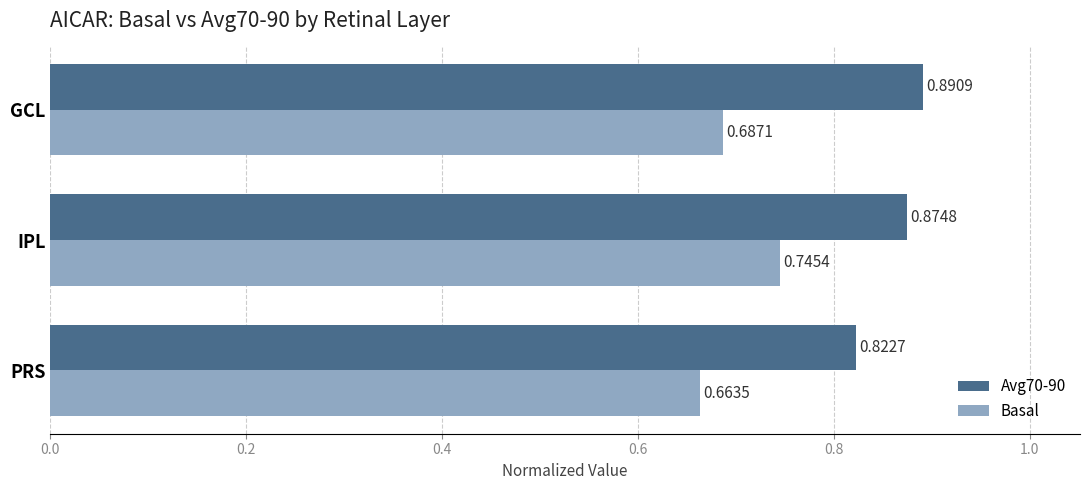

What is the difference between the maximum and minimum values in the Basal series?

0.1